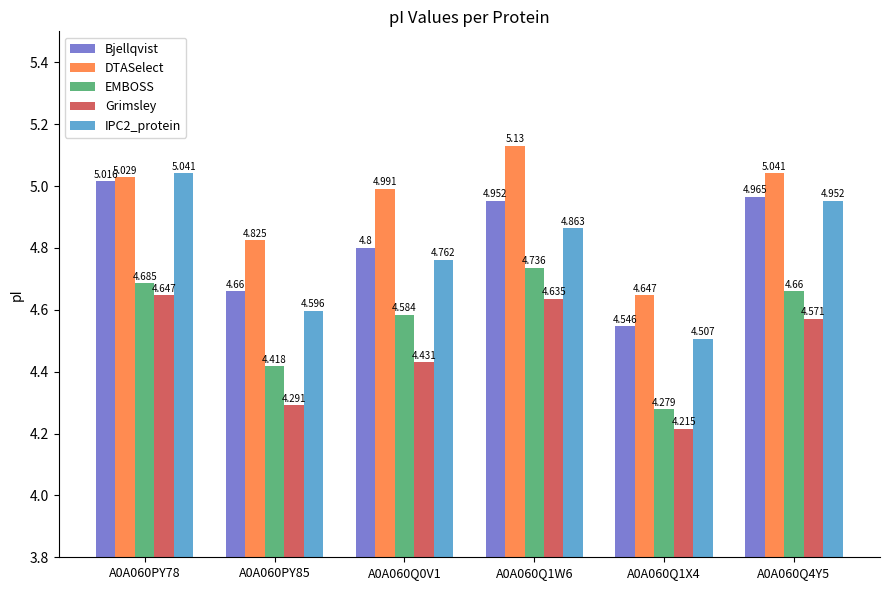

Rank the series at A0A060PY78 from highest to lowest value.

IPC2_protein, DTASelect, Bjellqvist, EMBOSS, Grimsley